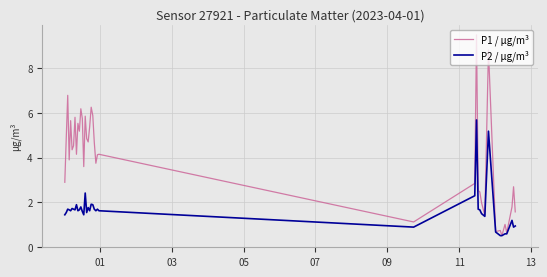

What is the minimum value shown in the chart?

0.5